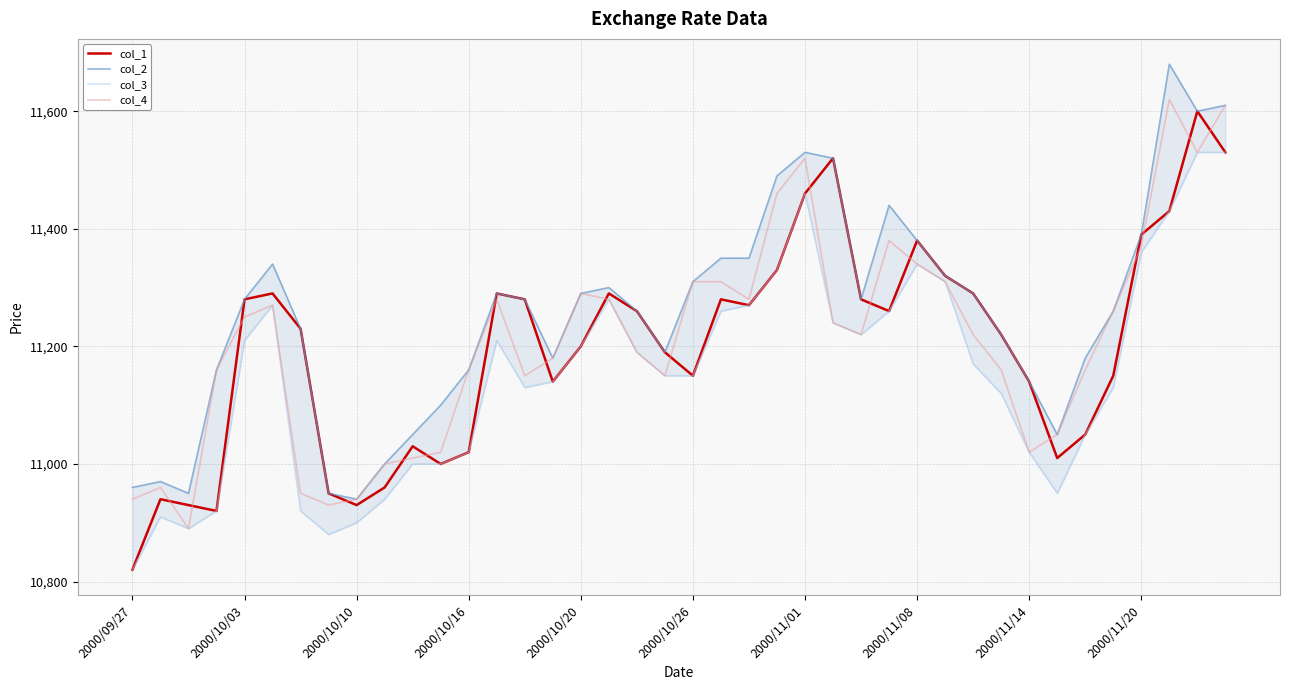

What is the sum of all col_4 values?

448370